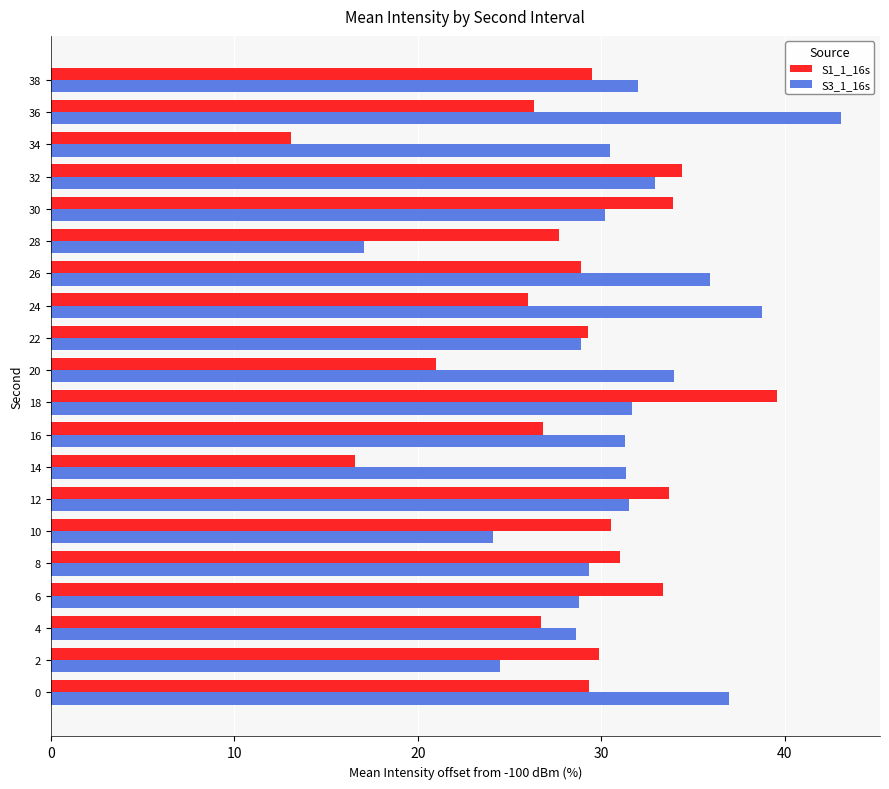

Which series changed the most between 2 and 34?

S1_1_16s